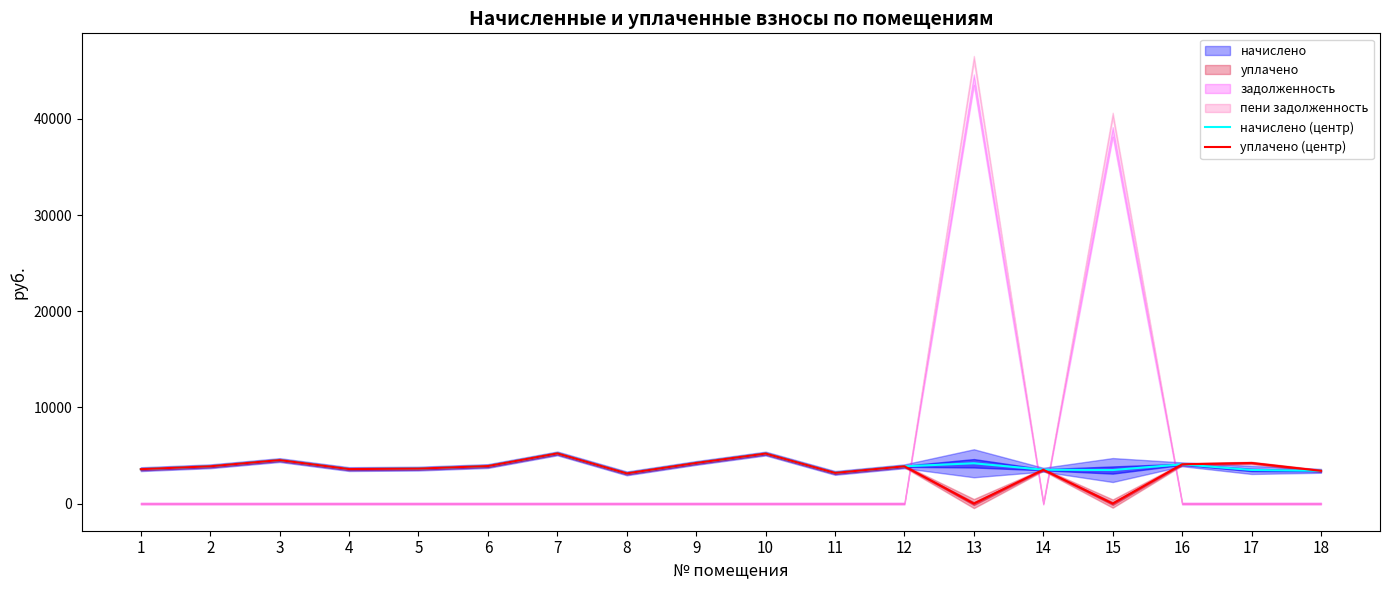

Between 5 and 7, which is larger?

7